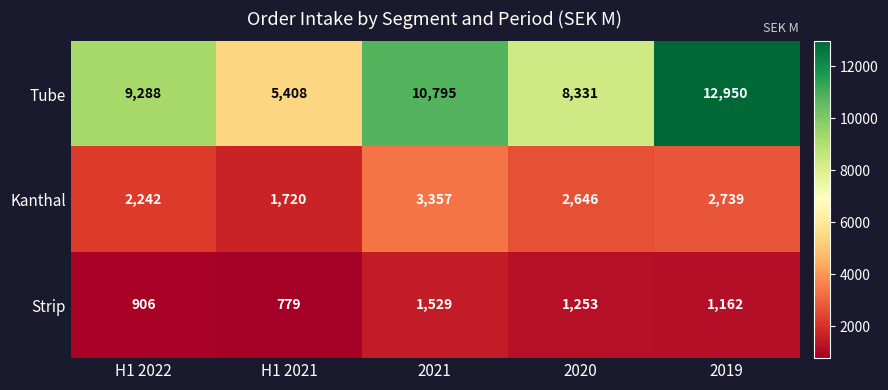

Reading left to right, list all the values displayed in this chart.

Tube: H1 2022=9288	H1 2021=5408	2021=10795	2020=8331	2019=12950
Kanthal: H1 2022=2242	H1 2021=1720	2021=3357	2020=2646	2019=2739
Strip: H1 2022=906	H1 2021=779	2021=1529	2020=1253	2019=1162